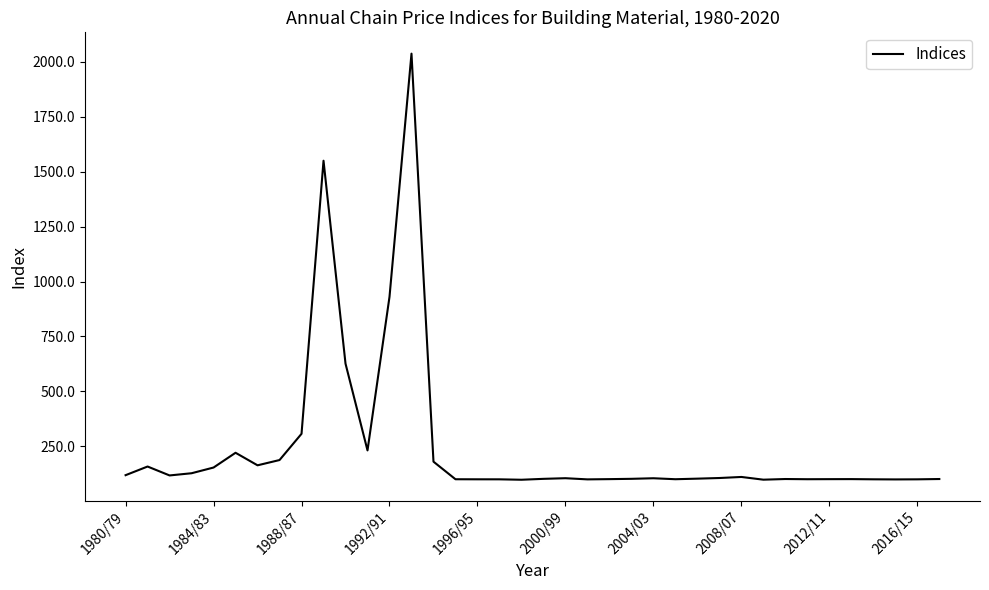

What is the difference between the maximum and minimum values?

1939.4